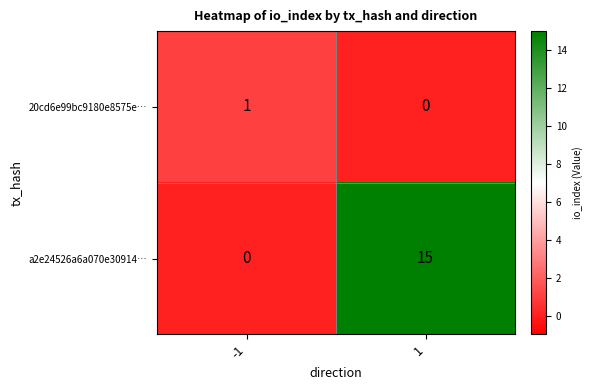

What is the sum of all a2e24526a6a070e30914… values?

15